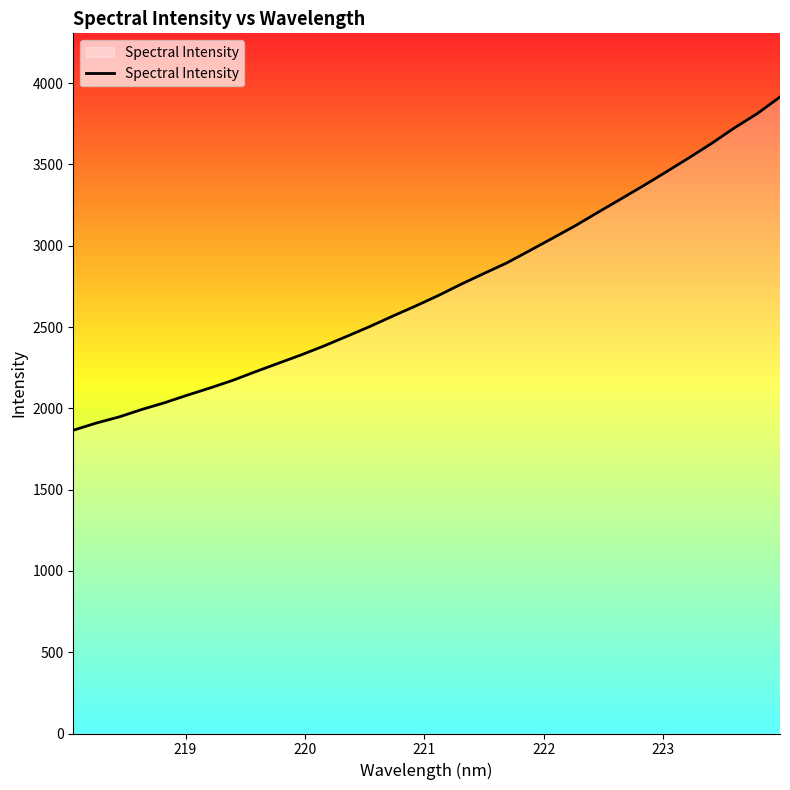

What is the minimum value shown in the chart?

1865.3